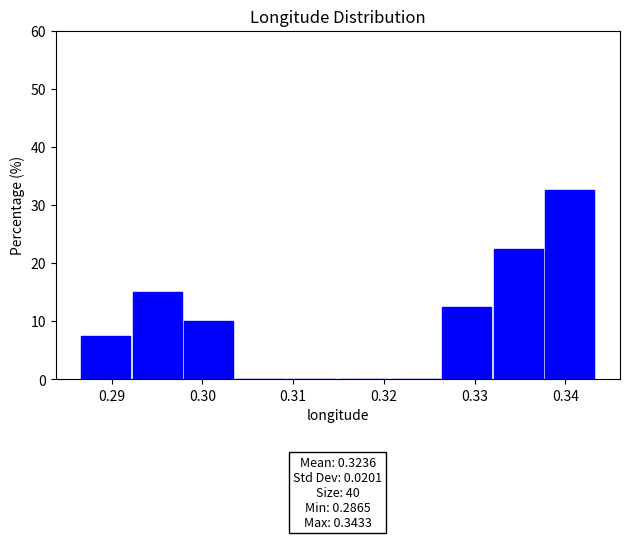

Which range on the x-axis has the tallest bar?

0.338 to 0.343